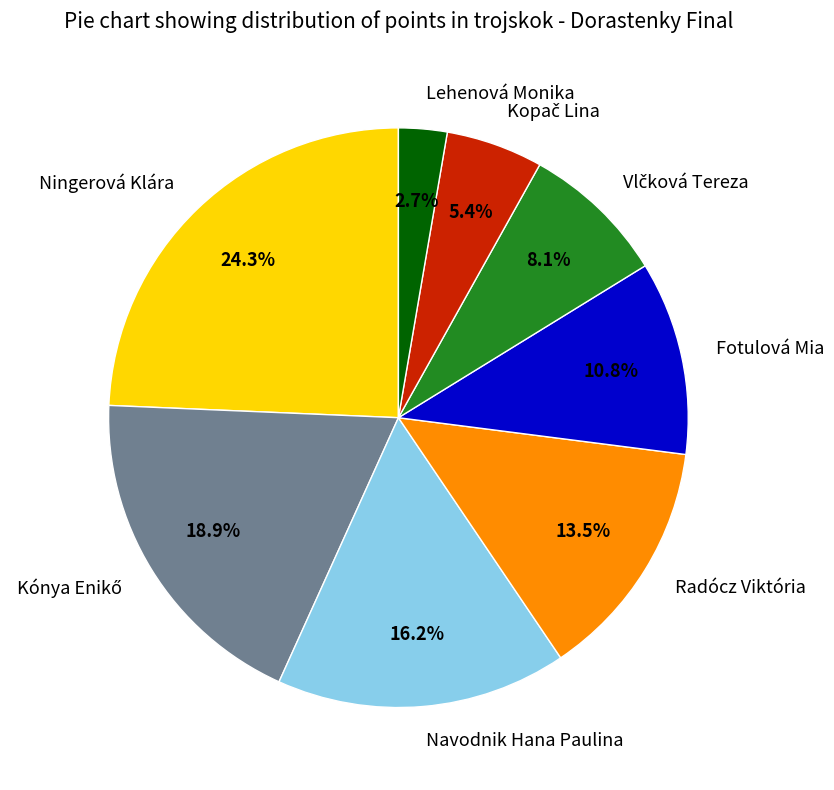

Between Lehenová Monika and Radócz Viktória, which is larger?

Radócz Viktória